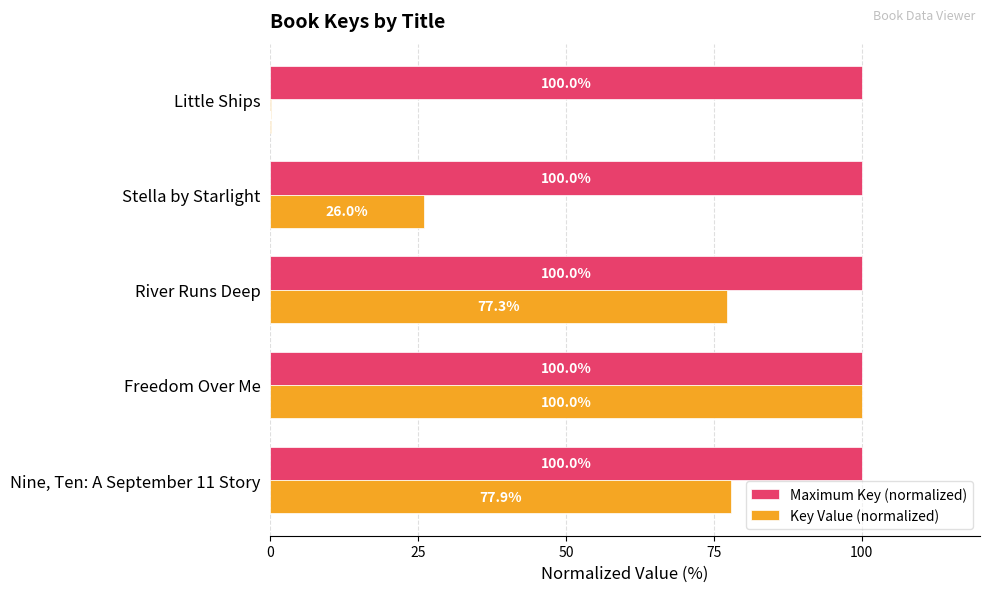

At which category is the sum across all series the highest?

Freedom Over Me